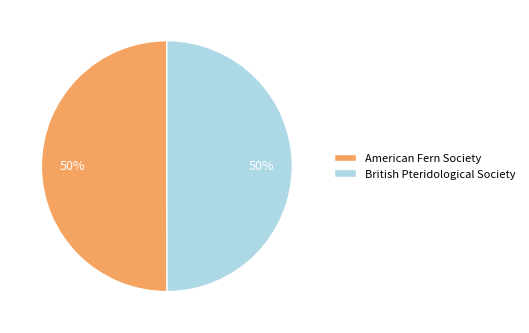

Approximately how many times larger is the value at American Fern Society compared to British Pteridological Society?

1.0